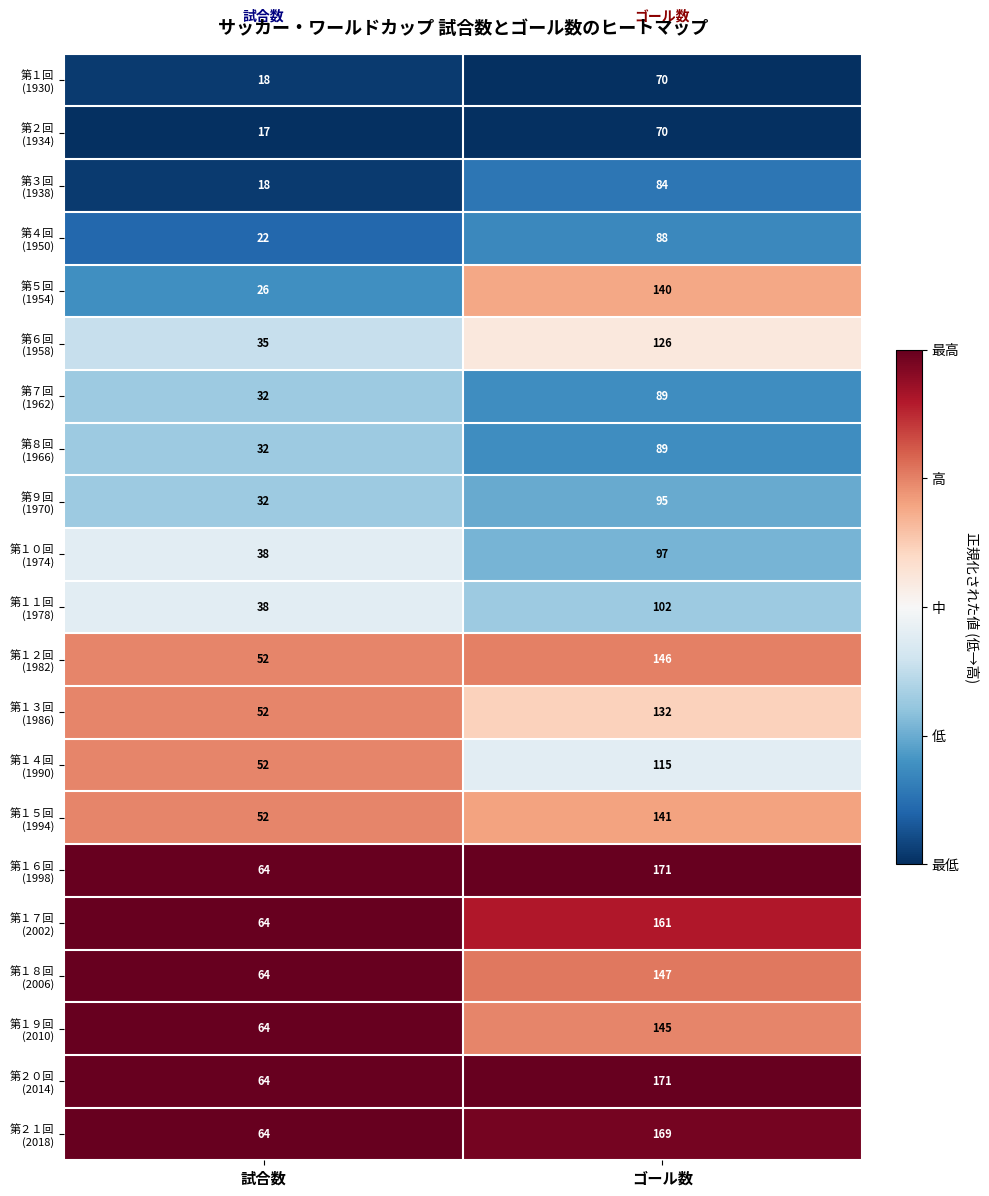

What is the total value across all series at 試合数?

900